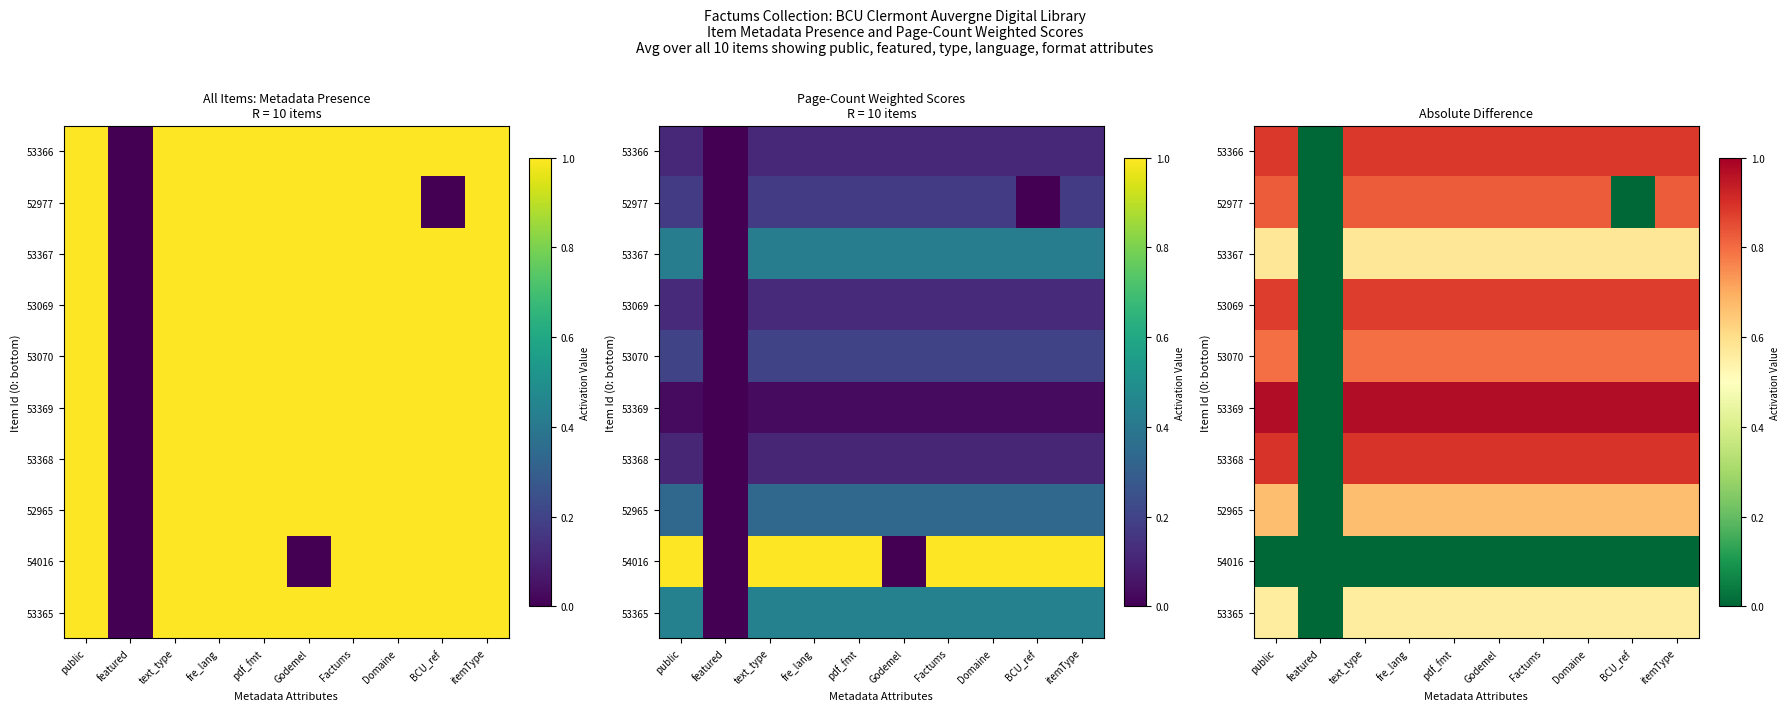

How many values in 53365 are above zero?

9